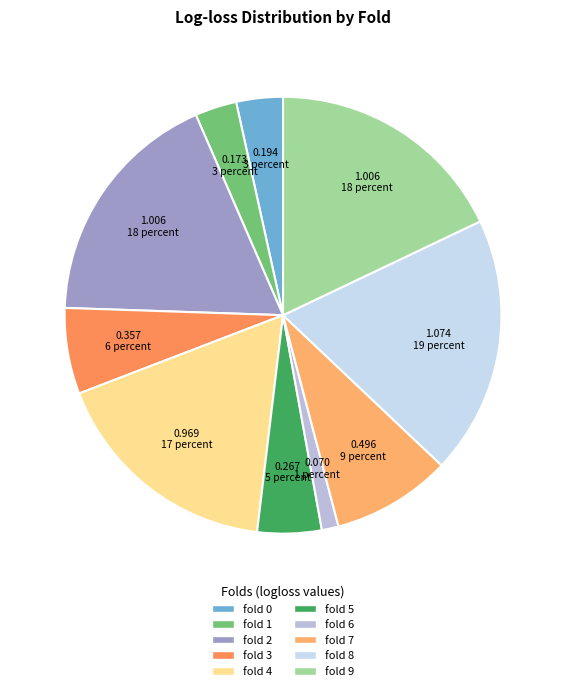

Which slice is the largest?

fold 8